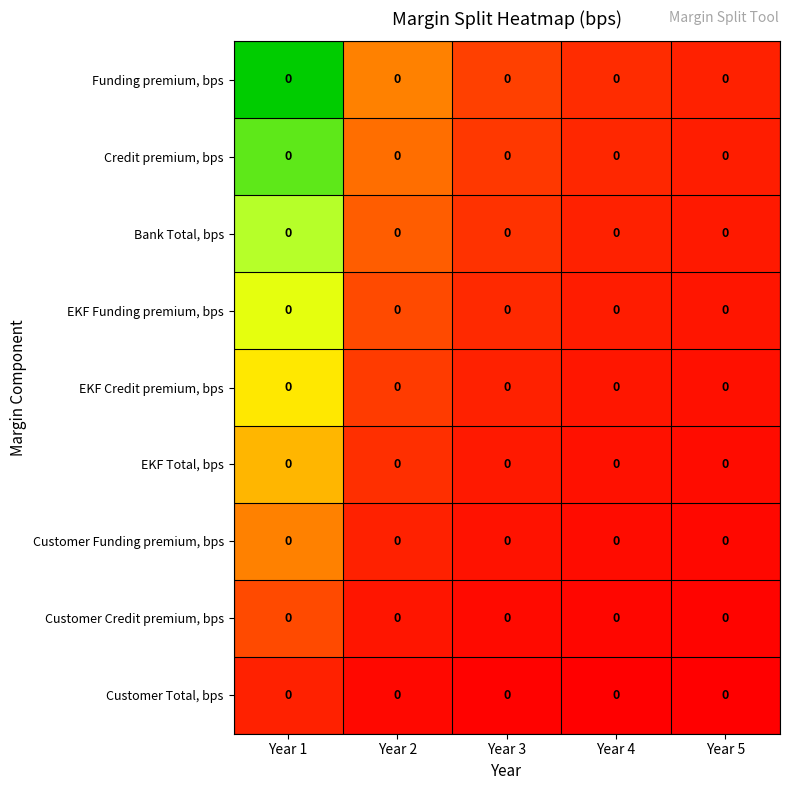

True or false: Customer Total, bps has a value of 0.5 at Year 2.

False